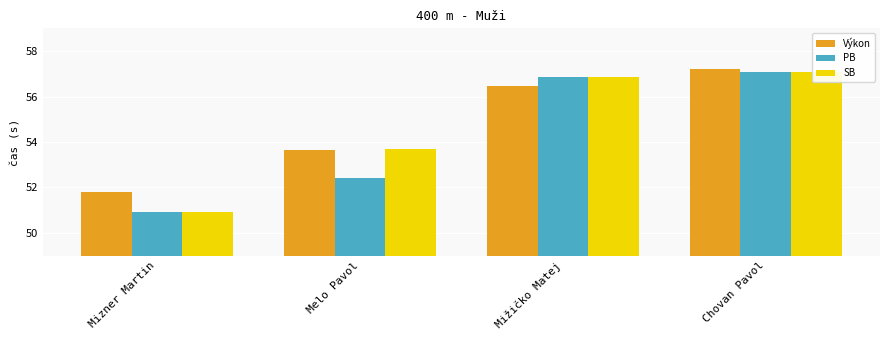

How many categories are shown in the chart?

4